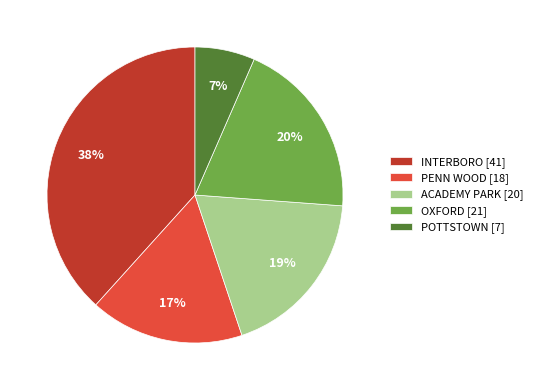

To the nearest percent, what is the difference between the PENN WOOD and INTERBORO slice percentages?

21%